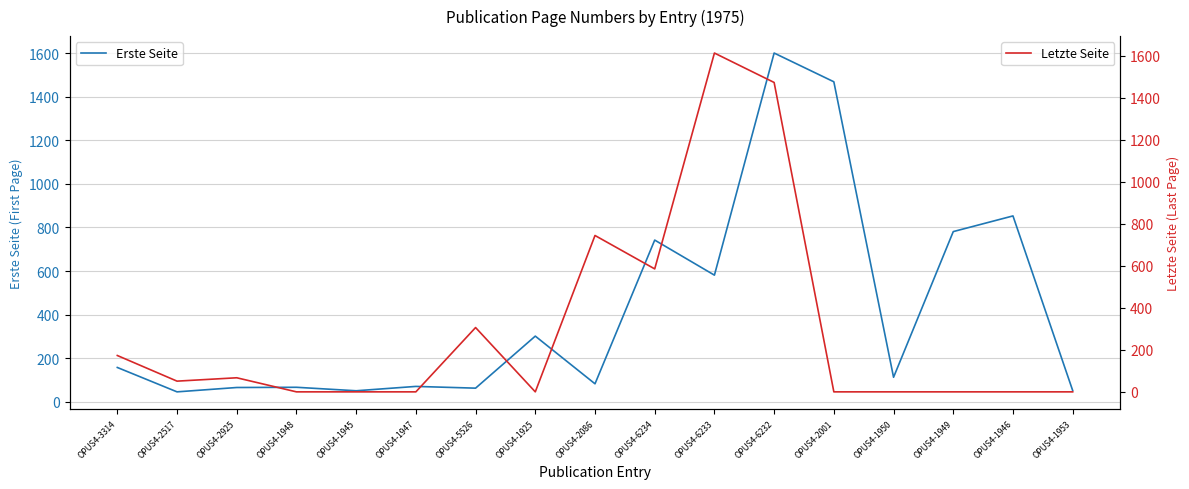

How many interior local valleys does the Letzte Seite series have?

3